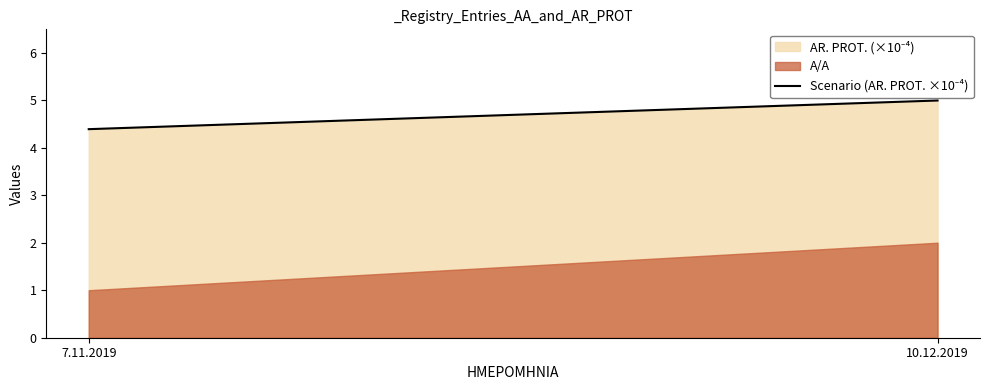

What is the value of the 2nd point from the left?

5.0